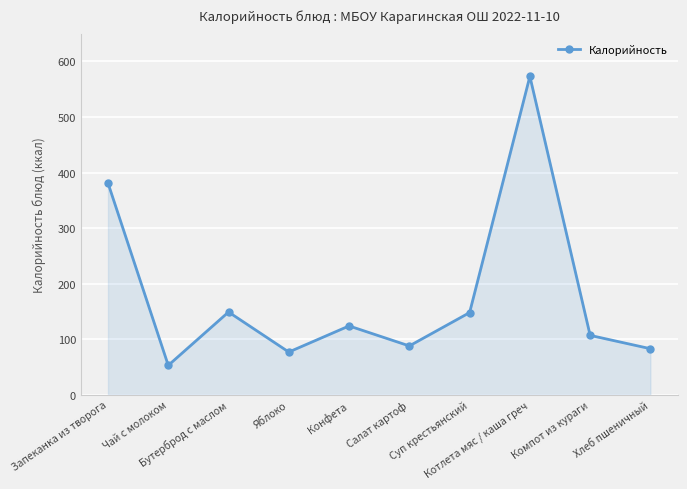

What is the difference between the second highest and minimum values?

328